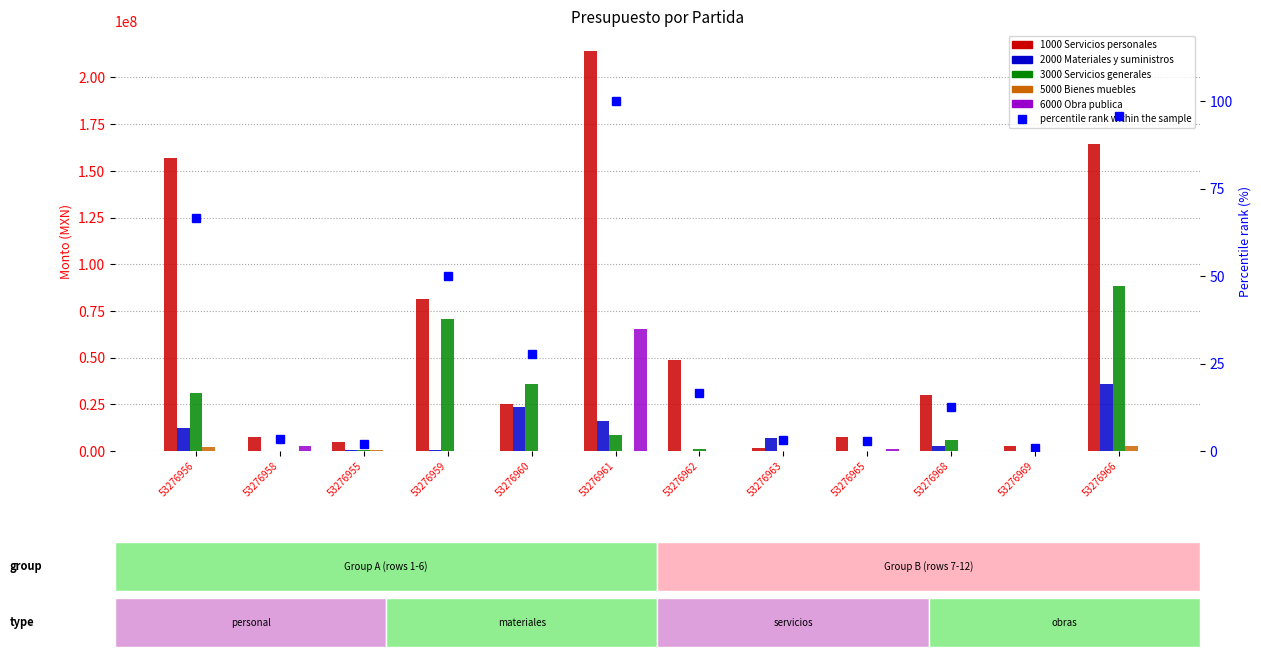

What is the spread (max minus min) of values at 53276955?

4620921.6